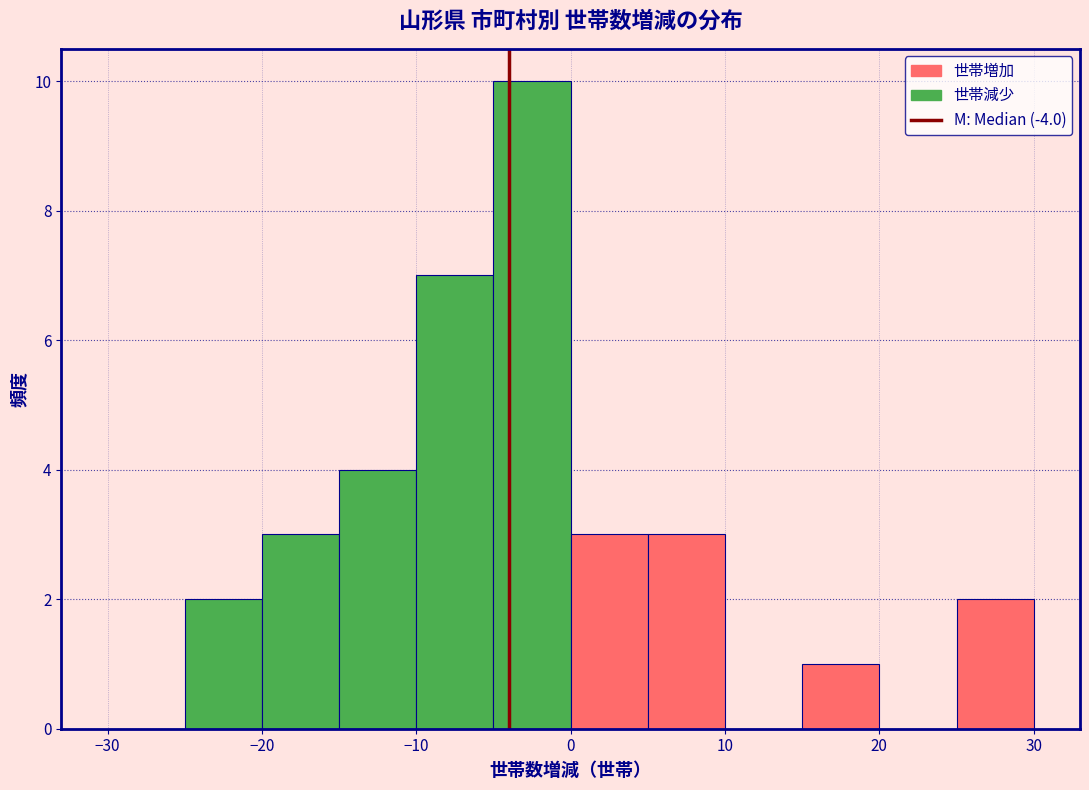

Reading left to right, transcribe this chart: for each bar, give the range it covers on the x-axis and its height. The values are not printed on the chart, so give them approximately, as read against the axis.

-30 to -25: 0
-25 to -20: 2
-20 to -15: 3
-15 to -10: 4
-10 to -5: 7
-5 to 0: 10
0 to 5: 3
5 to 10: 3
10 to 15: 0
15 to 20: 1
20 to 25: 0
25 to 30: 2